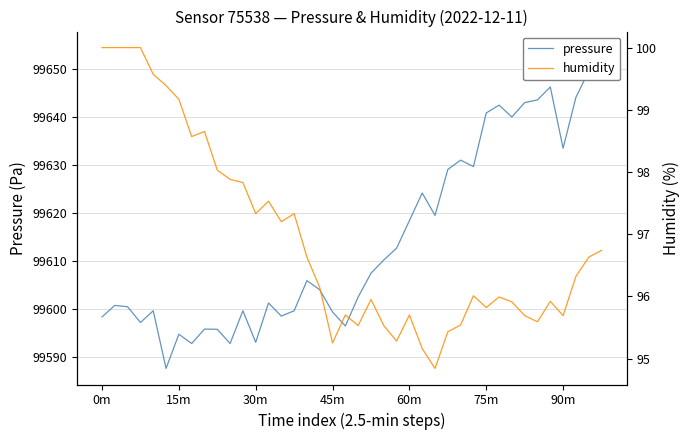

Reading right to left, transcribe all the data shown in this chart.

pressure: 99654.4	99649.5	99644.1	99633.5	99646.2	99643.6	99643.0	99640.0	99642.5	99640.8	99629.7	99631.0	99629.1	99619.5	99624.2	99618.4	99612.7	99610.2	99607.5	99602.6	99596.5	99599.4	99604.1	99606.0	99599.7	99598.6	99601.3	99593.1	99599.7	99592.9	99595.8	99595.9	99592.9	99594.8	99587.7	99599.7	99597.2	99600.5	99600.8	99598.4
humidity: 96.7	96.6	96.3	95.7	95.9	95.6	95.7	95.9	96.0	95.8	96.0	95.5	95.4	94.8	95.2	95.7	95.3	95.5	96.0	95.5	95.7	95.2	96.1	96.6	97.3	97.2	97.5	97.3	97.8	97.9	98.0	98.7	98.6	99.2	99.4	99.6	100.0	100.0	100.0	100.0